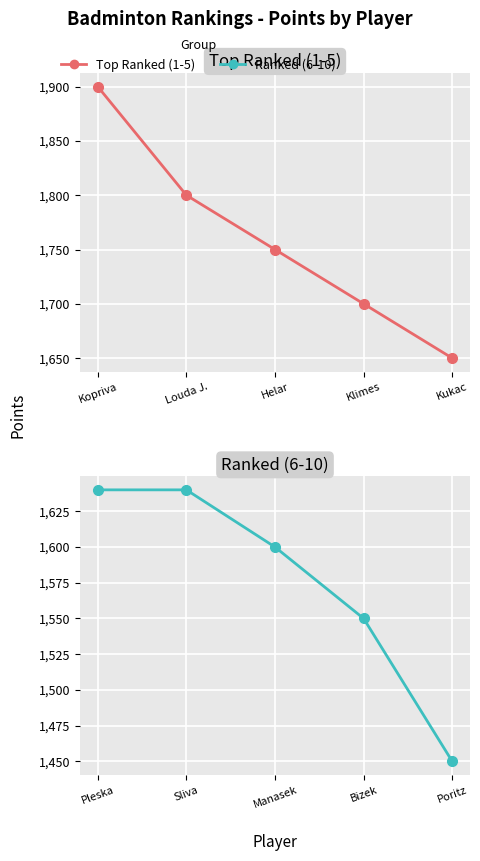

Which series has the largest range (max minus min)?

Top Ranked (1-5)